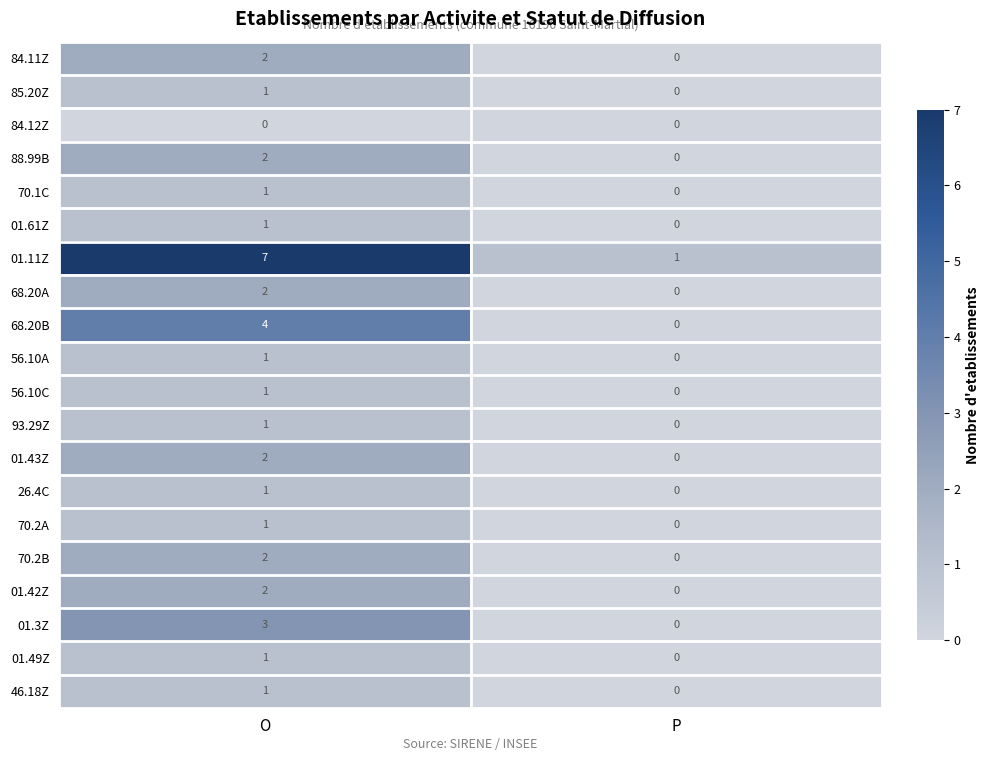

Rank the categories by 88.99B value from highest to lowest.

O, P